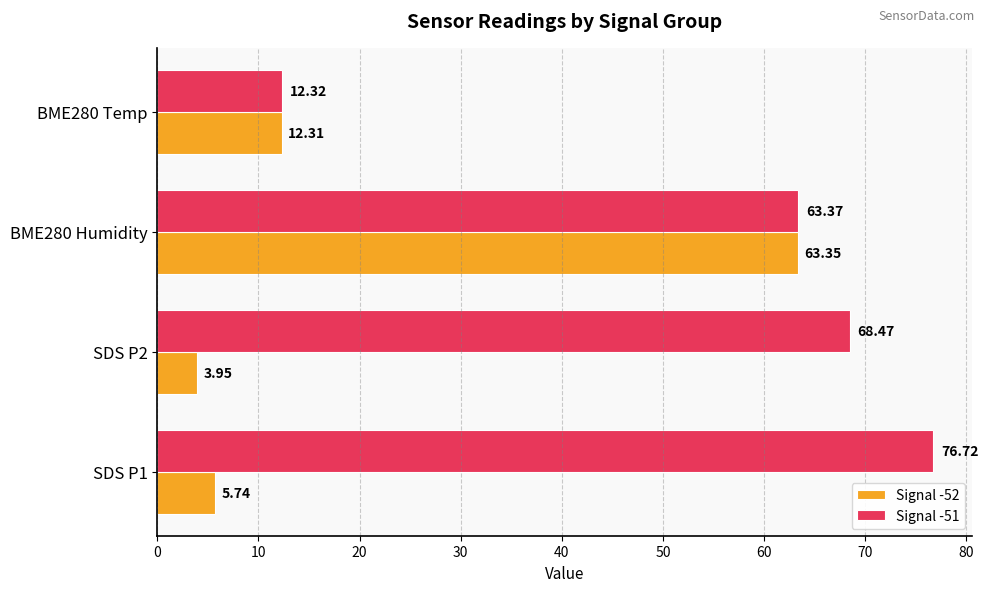

What is the average value of the Signal -52 series?

21.3